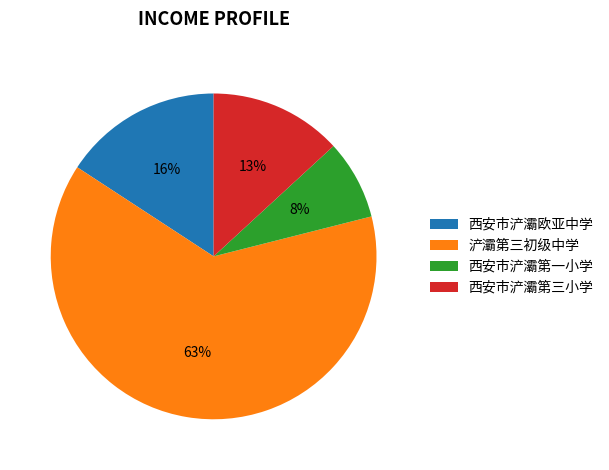

Which slice represents more than half of the pie?

浐灞第三初级中学